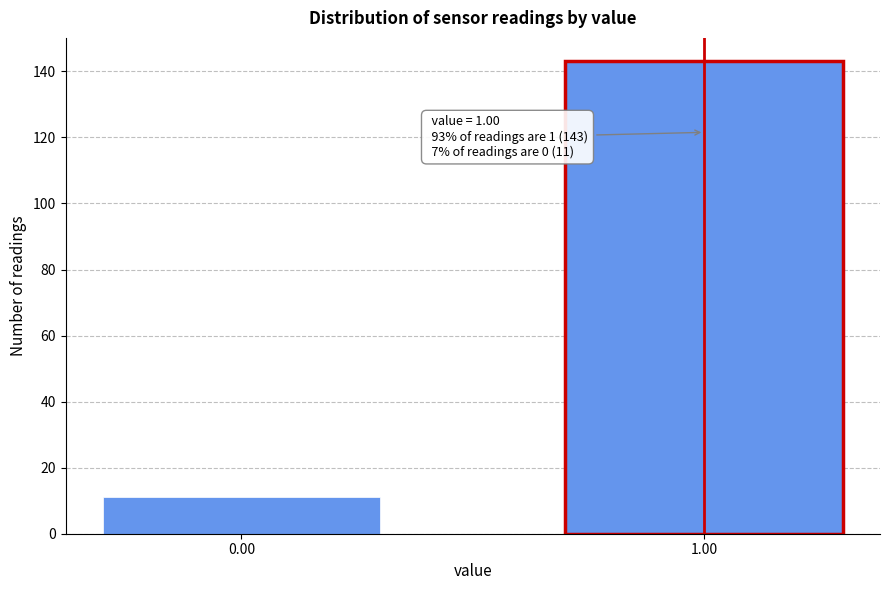

Reading right to left, what are all the values shown in this chart?

1.00=143	0.00=11